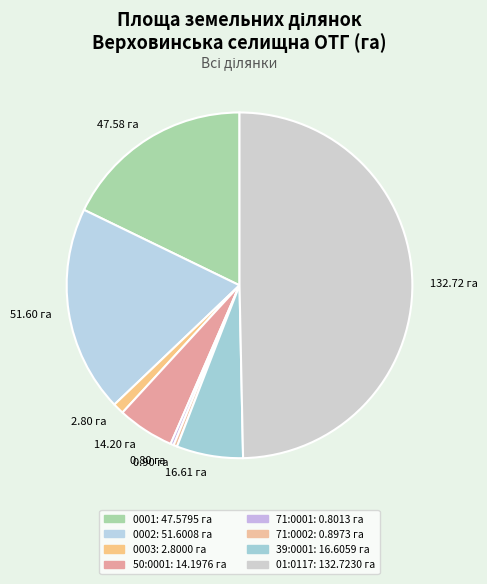

How many slices are in this pie chart?

8